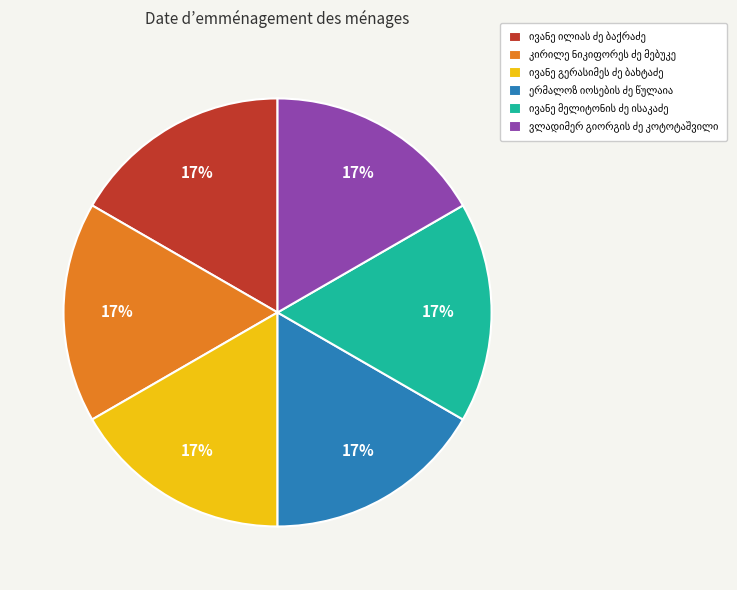

Does any single category account for the majority?

No